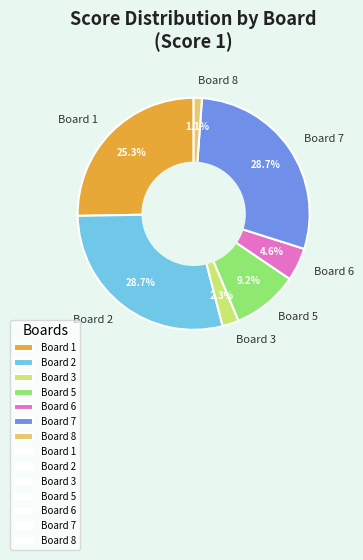

Which slice is the smallest?

Board 8